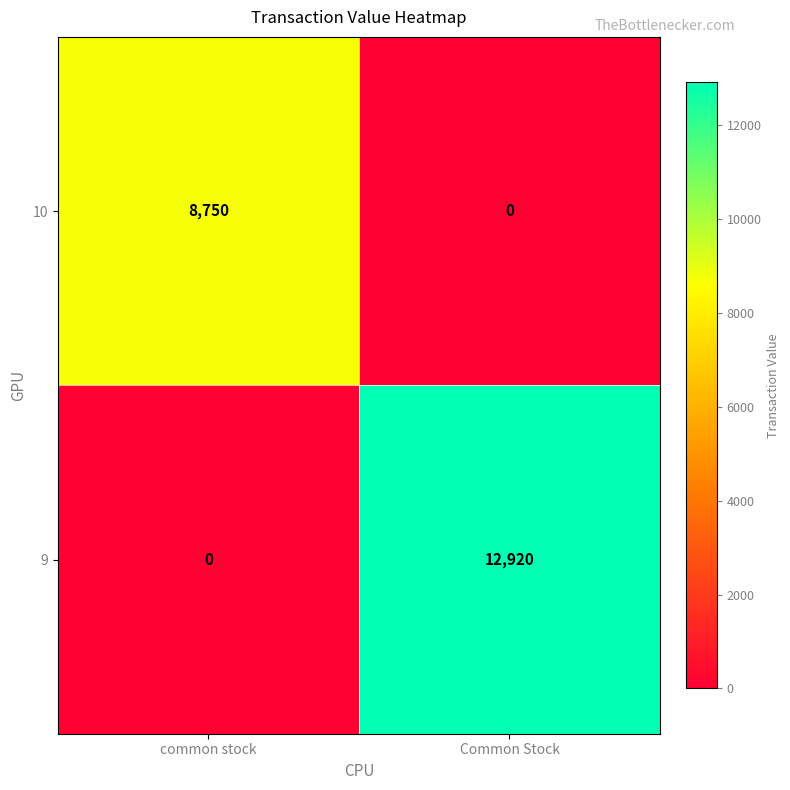

The 10 series shows 11985 at common stock. True or false?

False